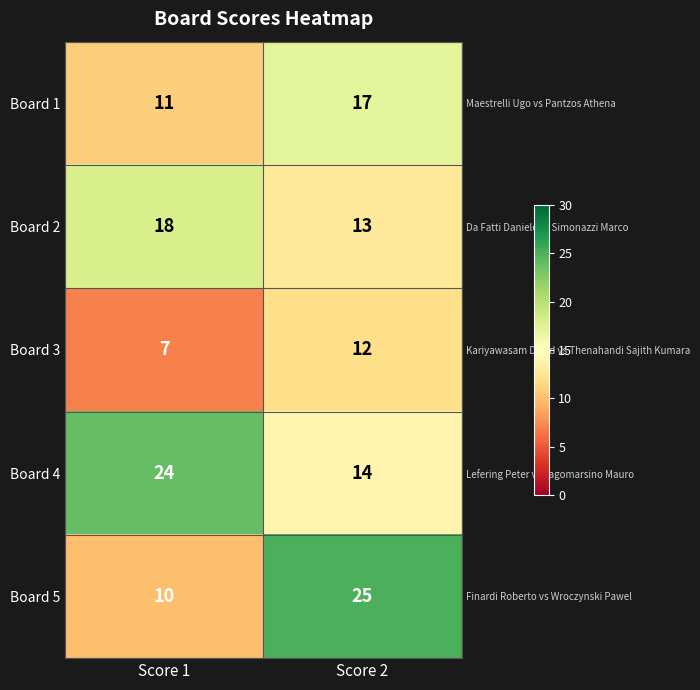

The value of Board 3 at Score 1 is 7. True or false?

True